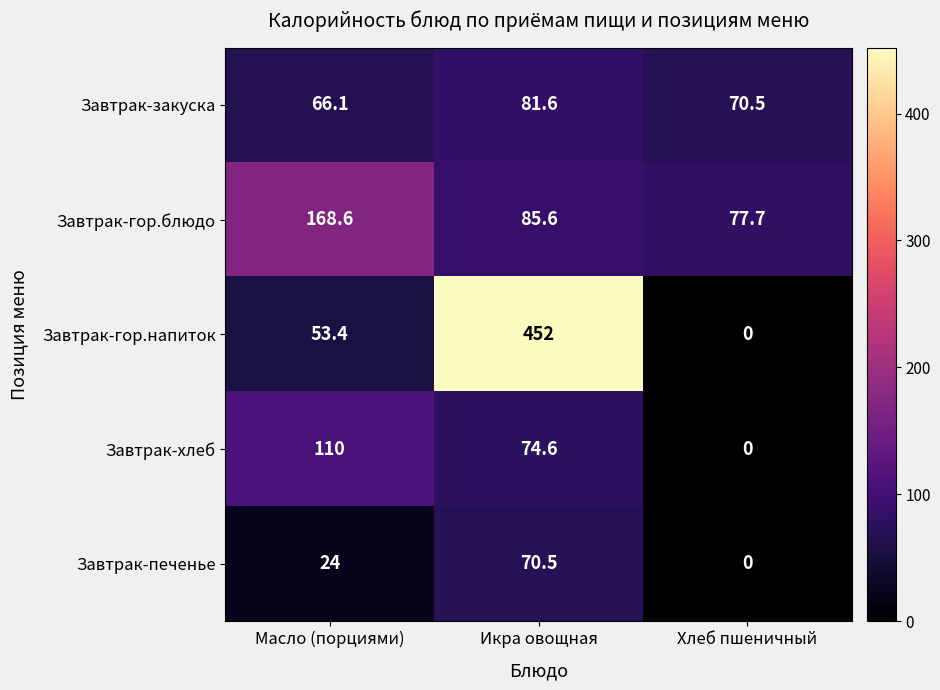

What is the sum of the Завтрак-закуска values at Хлеб пшеничный and Масло (порциями)?

136.6